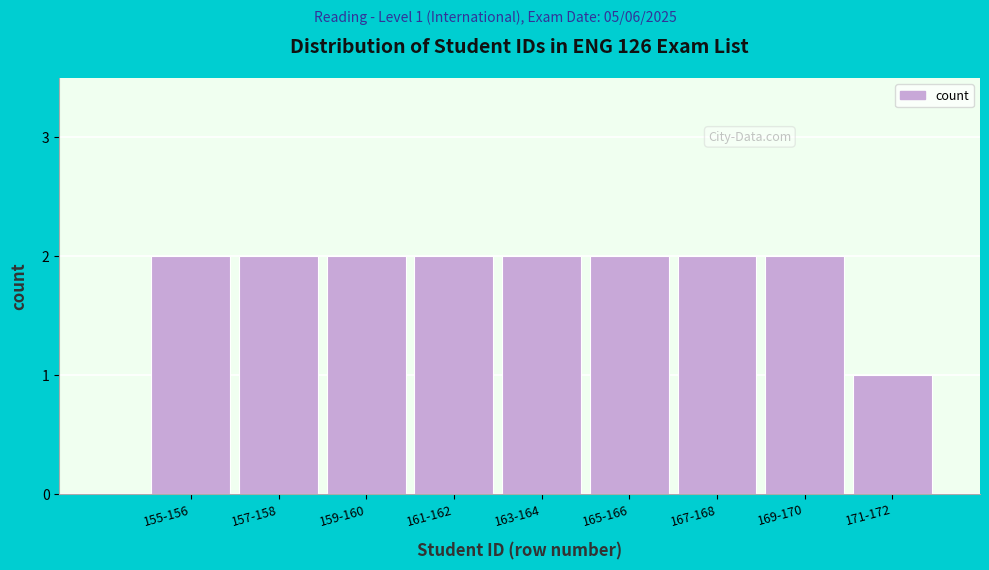

Reading left to right, transcribe all the data shown in this chart.

2	2	2	2	2	2	2	2	1